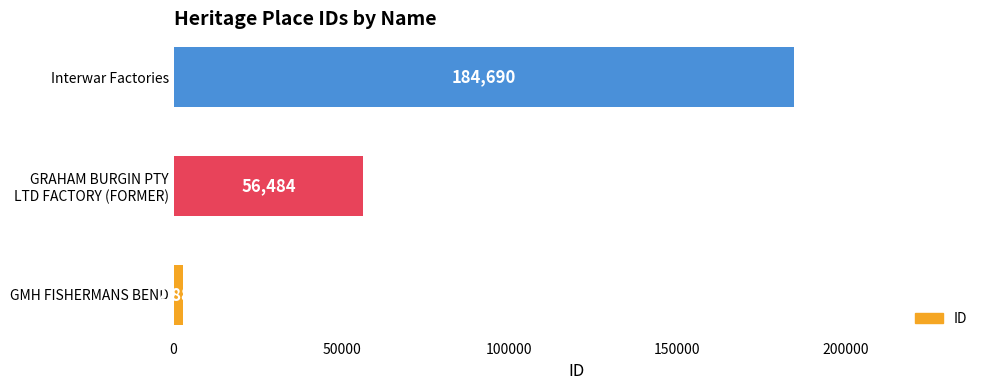

How many values are between 2882 and 184690?

3